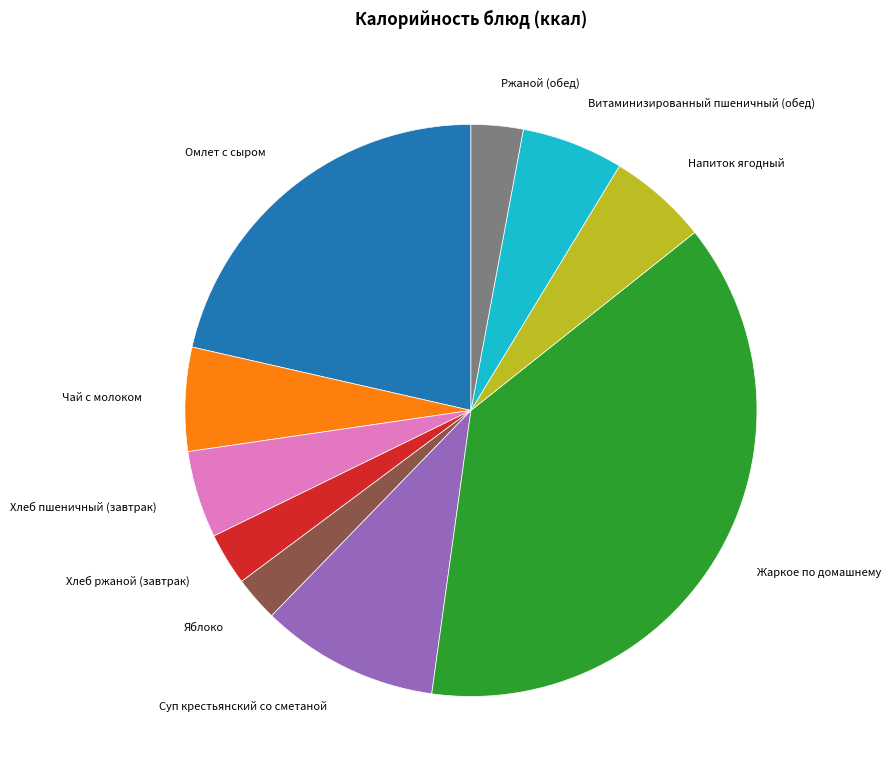

Does any single category account for the majority?

No